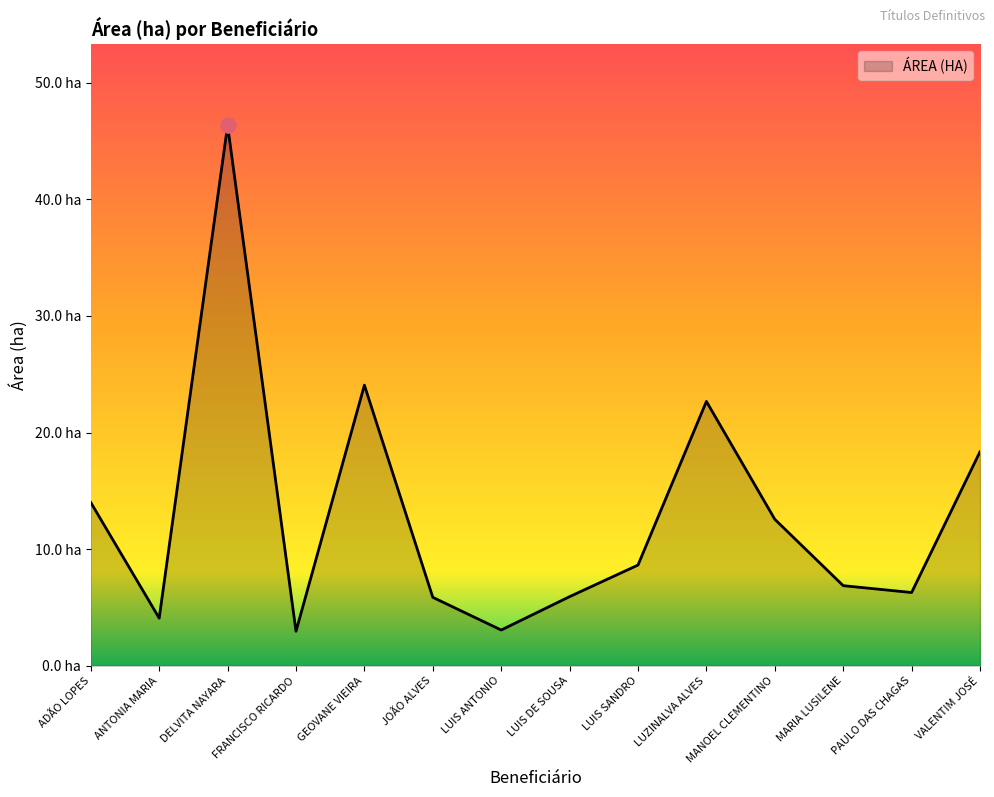

Is this an area chart (filled region under the line)?

Yes